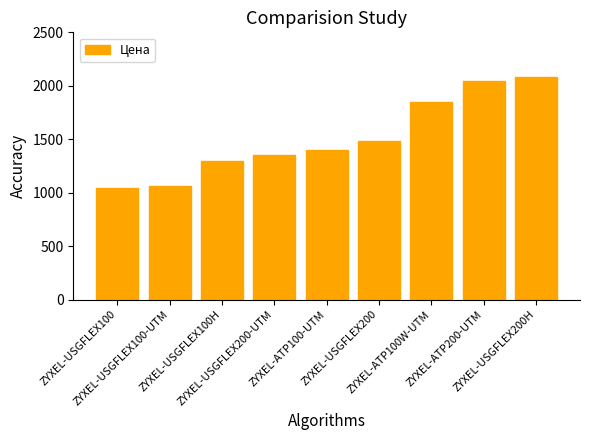

Are the bars horizontal?

No